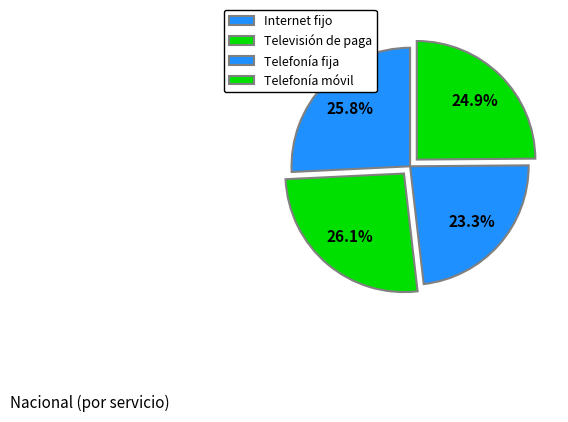

What percentage is the Telefonía fija slice, to the nearest percent?

23%